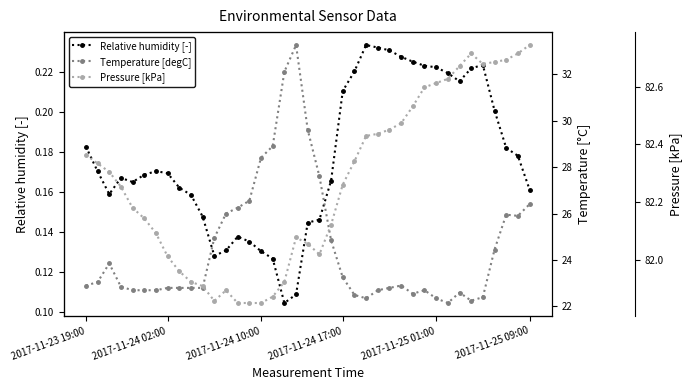

True or false: Relative humidity [-] has more than 2 interior local peaks.

True